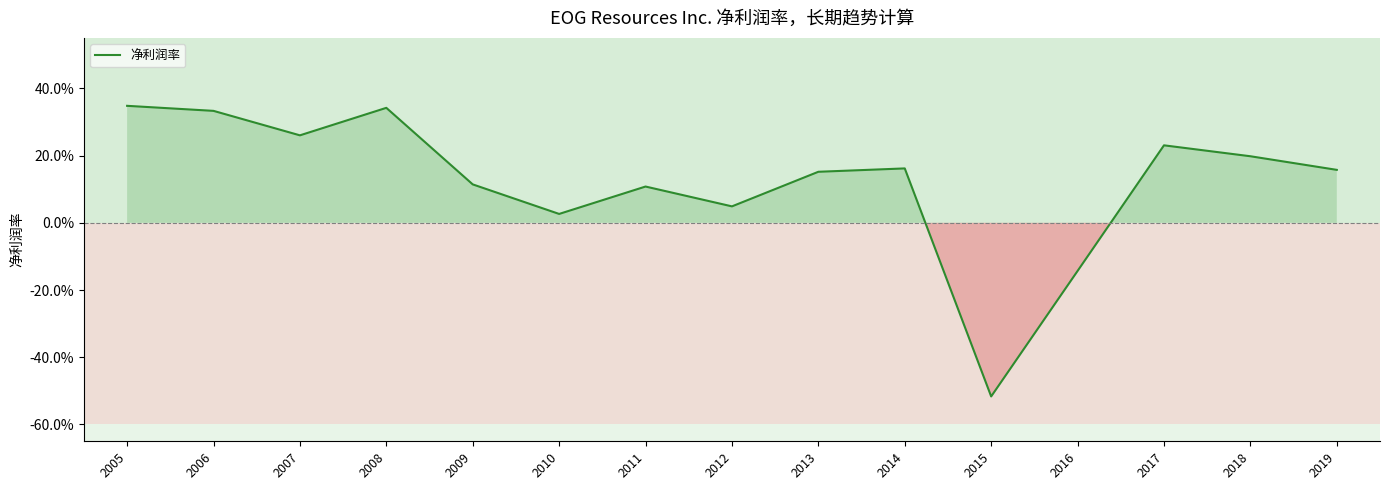

What is the value of the 4th point from the left?

0.3